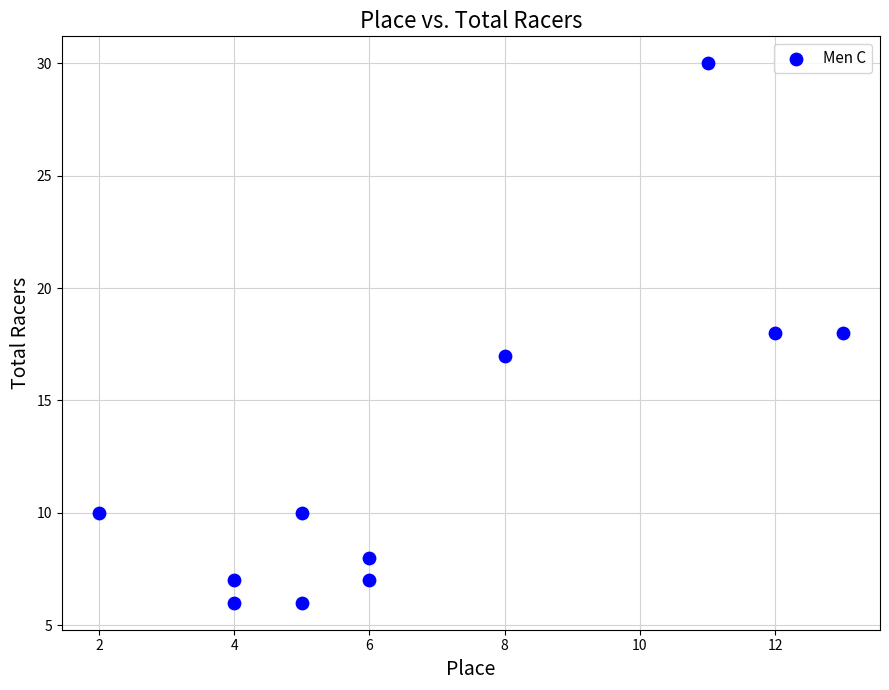

What is the average Y value?

12